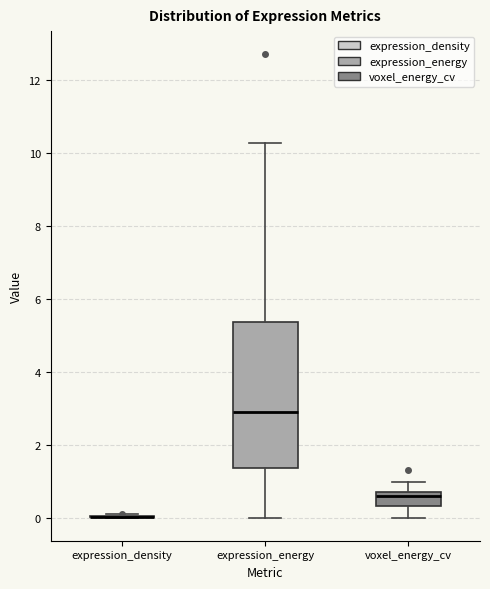

Reading left to right, transcribe this box plot: for each box, give where its median line is, the range the box spans, and where its two whiskers end, as read against the y-axis. The values are not printed on the chart, so give them approximately, as read against the axis.

expression_density: box collapsed to a line at 0.0, whiskers 0.0 to 0.0
expression_energy: median 2.8, box 1.4 to 5.4, whiskers 0.0 to 10.2
voxel_energy_cv: median 0.6 (just below the box's upper edge), box 0.4 to 0.6, whiskers 0.0 to 1.0